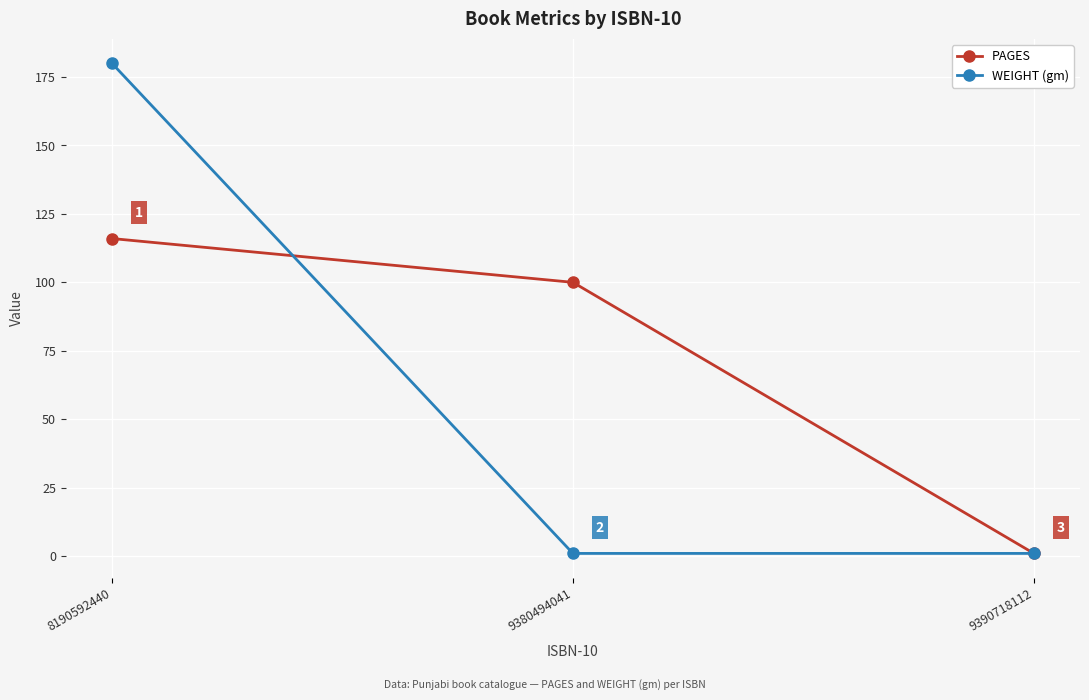

Which category has the highest value in the PAGES series?

8190592440